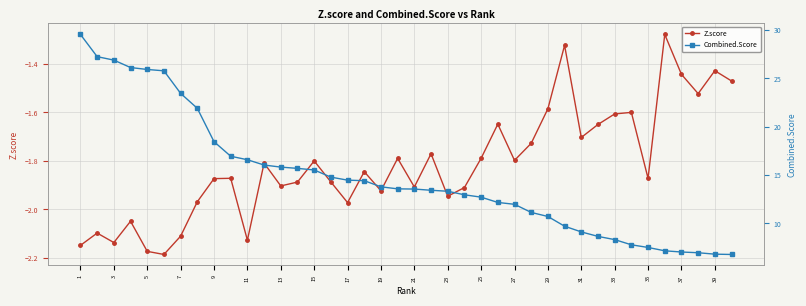

What is the greatest value displayed?

29.6